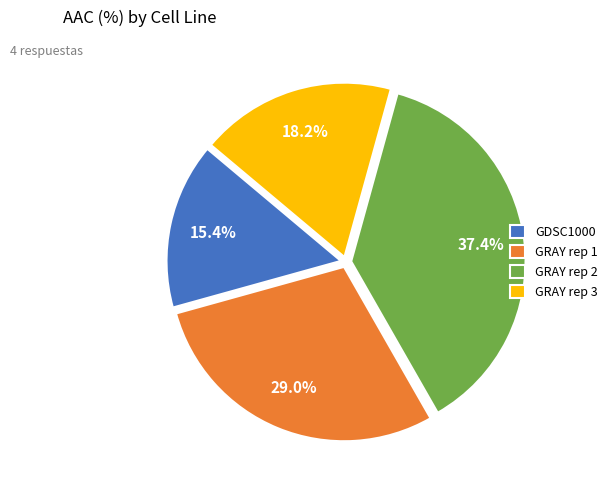

Does GRAY rep 2 represent more than half of the total?

No